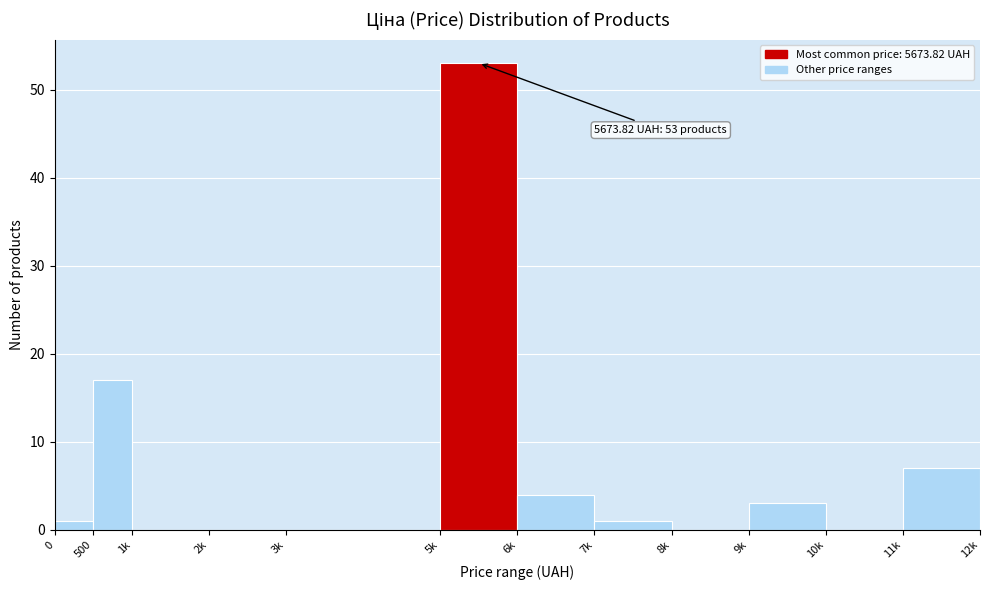

Reading left to right, what are all the values shown in this chart?

0=1	500=17	1k=0	2k=0	3k=0	5k=53	6k=4	7k=1	8k=0	9k=3	10k=0	11k=7